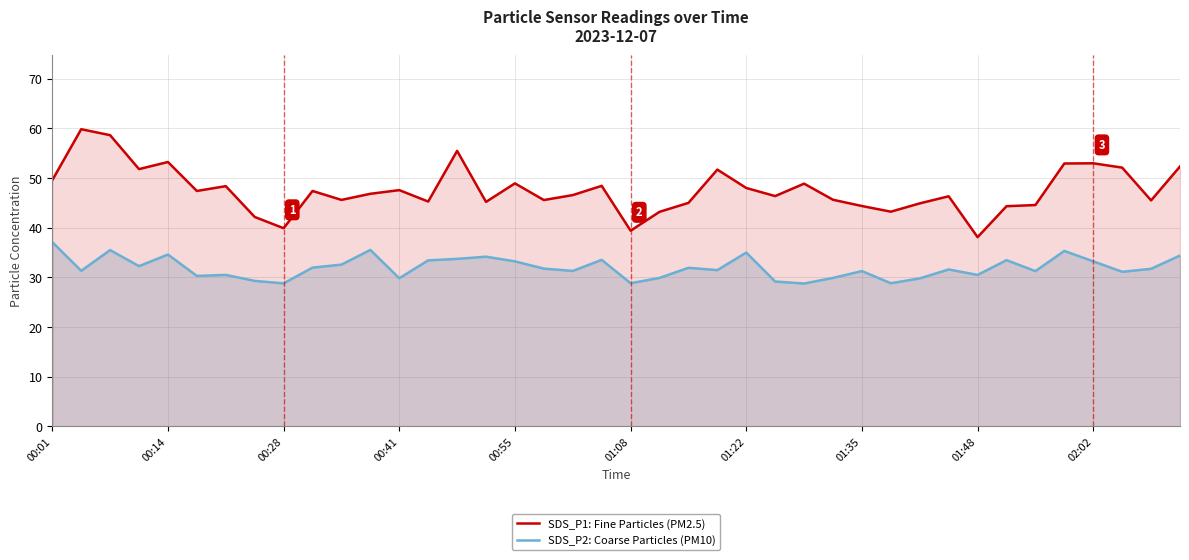

How many interior local peaks does the SDS_P1: Fine Particles (PM2.5) series have?

12